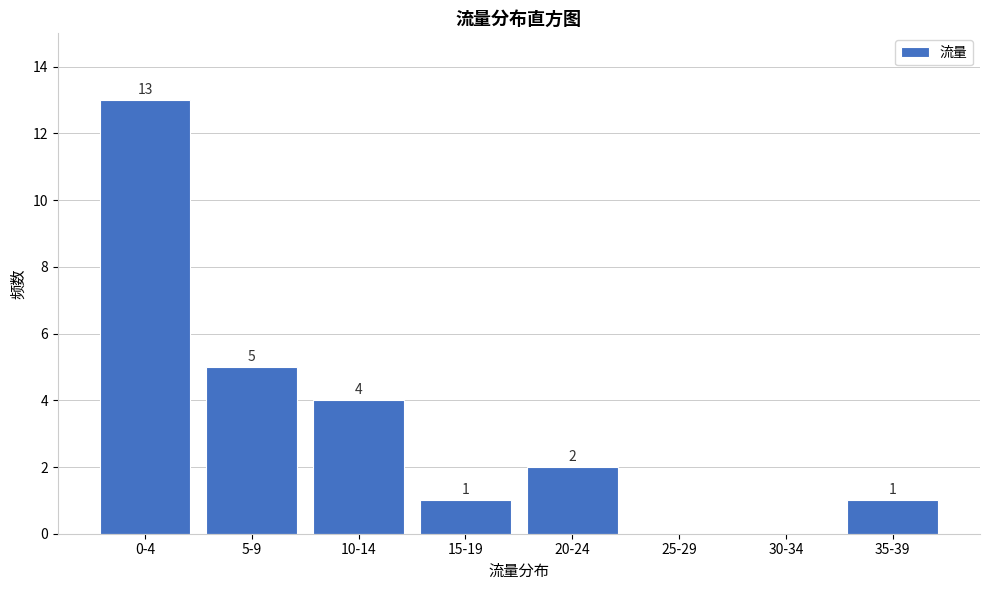

Reading right to left, list all the values displayed in this chart.

35-39=1	30-34=0	25-29=0	20-24=2	15-19=1	10-14=4	5-9=5	0-4=13